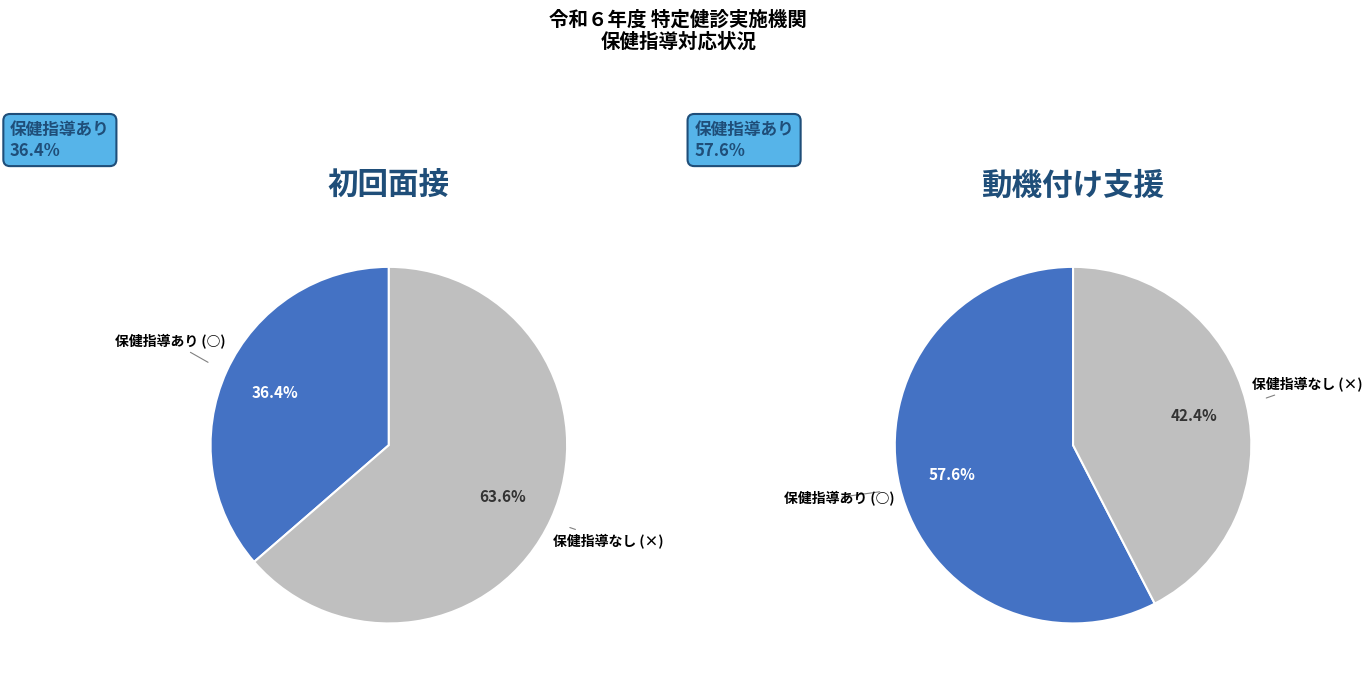

The 1 slice represents 34% of the pie. True or false?

False